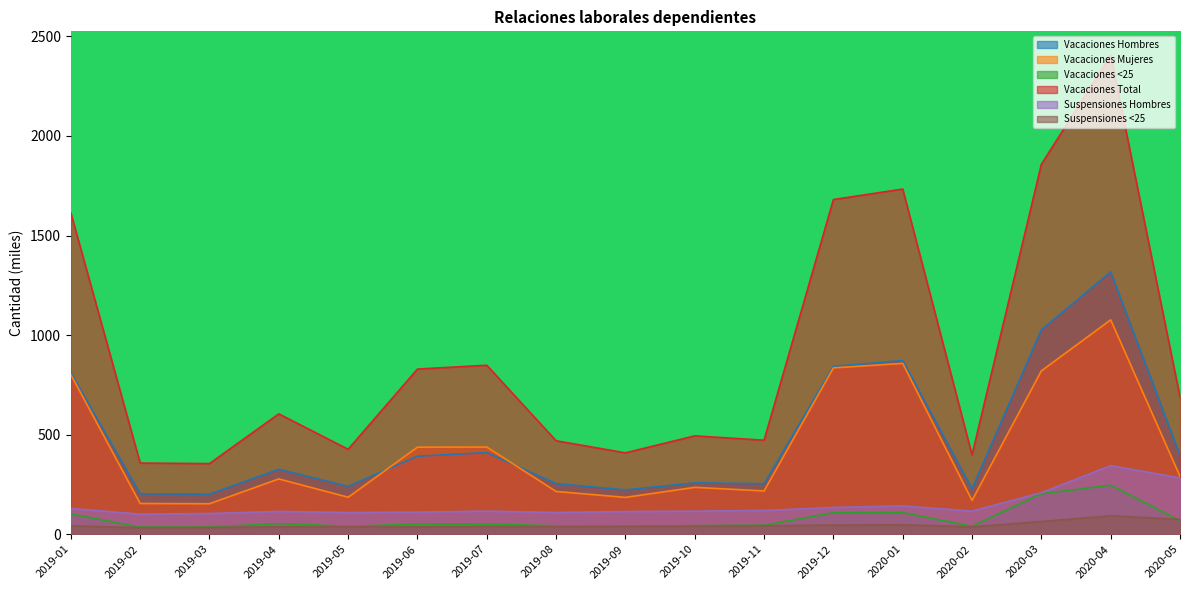

What is the label of the 8th point from the left?

2019-08